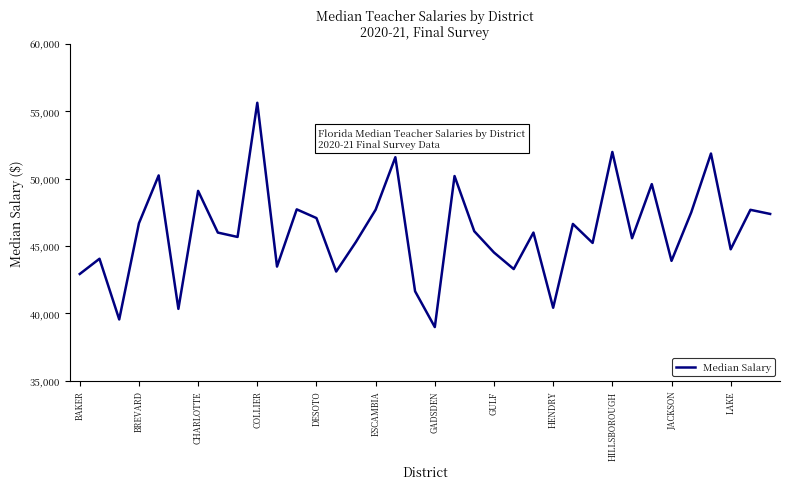

What is the maximum value shown in the chart?

55640.0